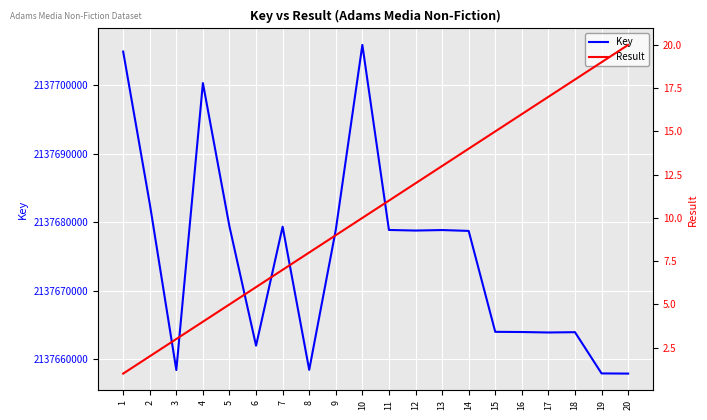

Rank the series by their average value, from lowest to highest.

Result, Key